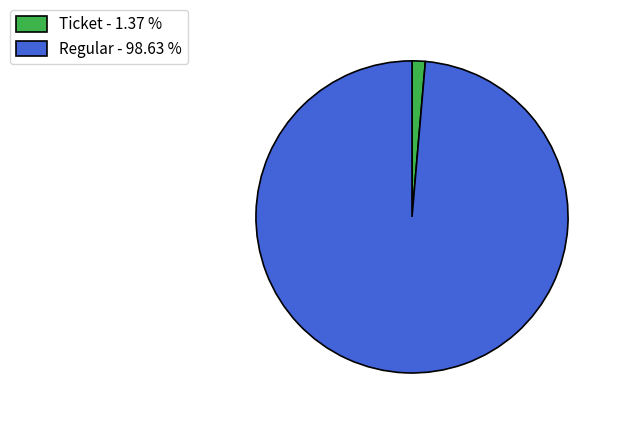

What is the largest slice in the pie chart?

Regular - 98.63 %